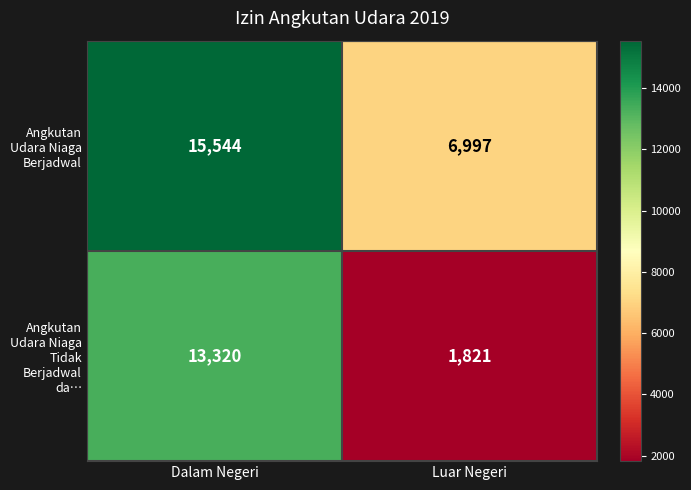

How many data points does each series have?

2